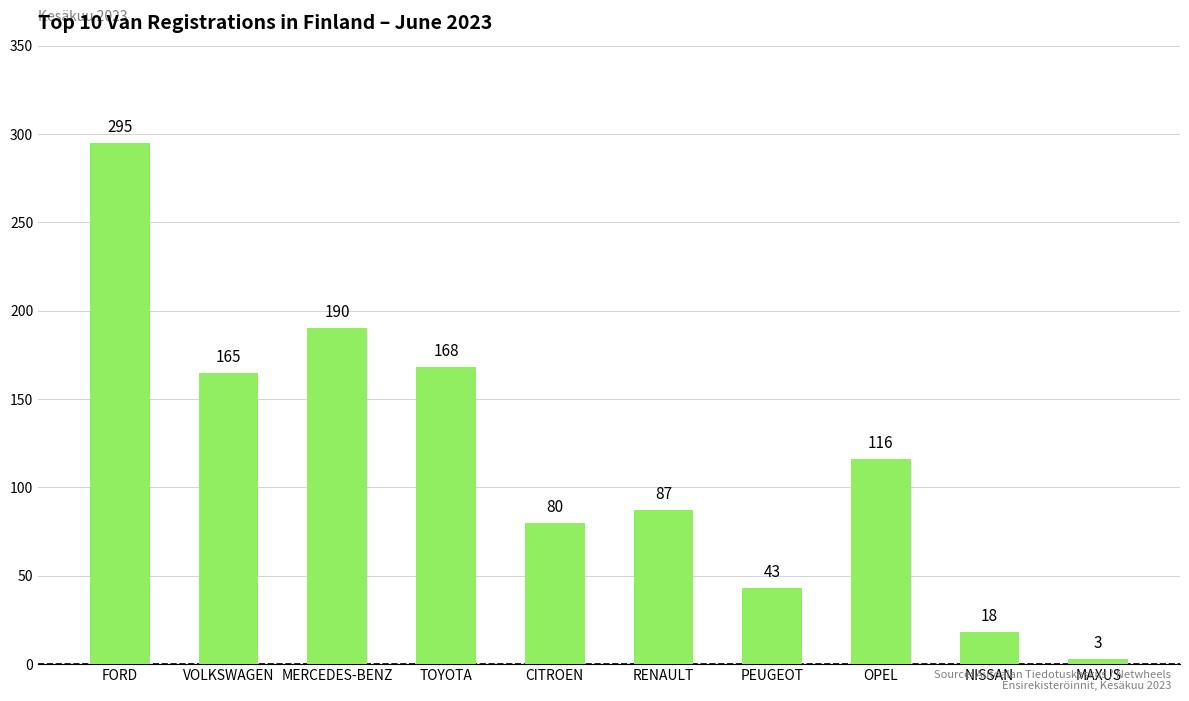

What is the change in value from FORD to TOYOTA?

-127